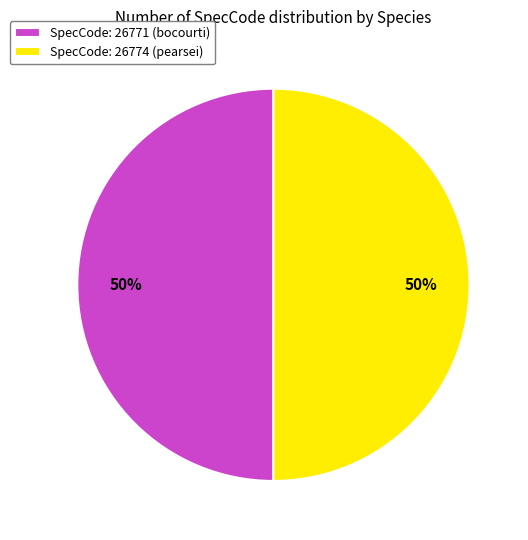

Count the number of slices in the pie.

2